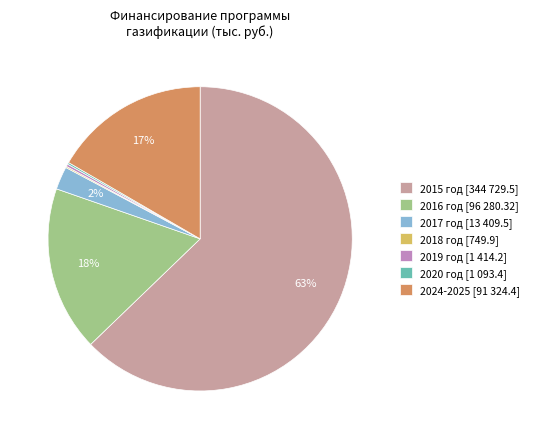

Is it true that 2024-2025 [91 324.4] is 17% of the pie?

True